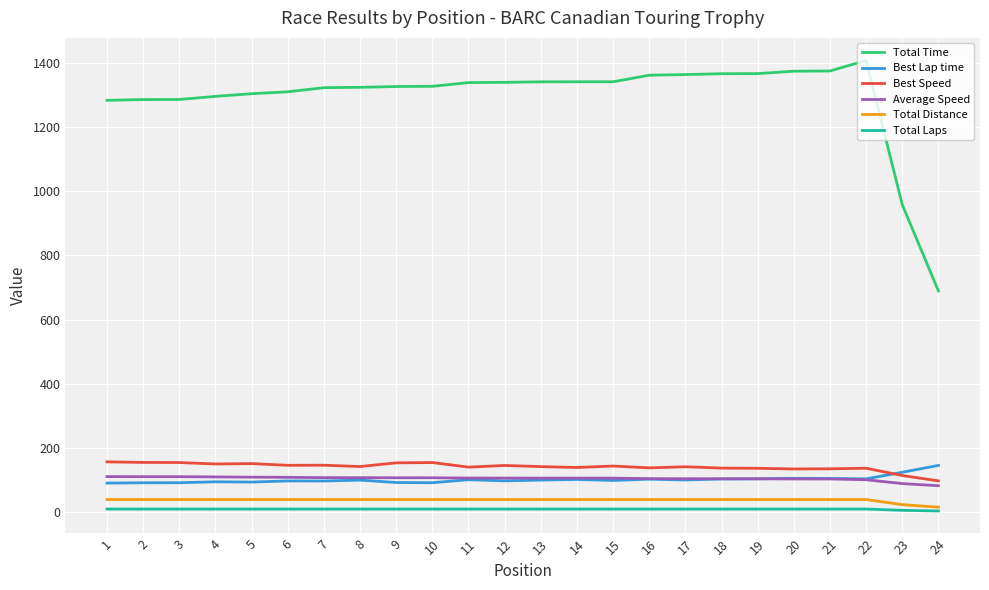

Does the chart have visible grid lines?

Yes